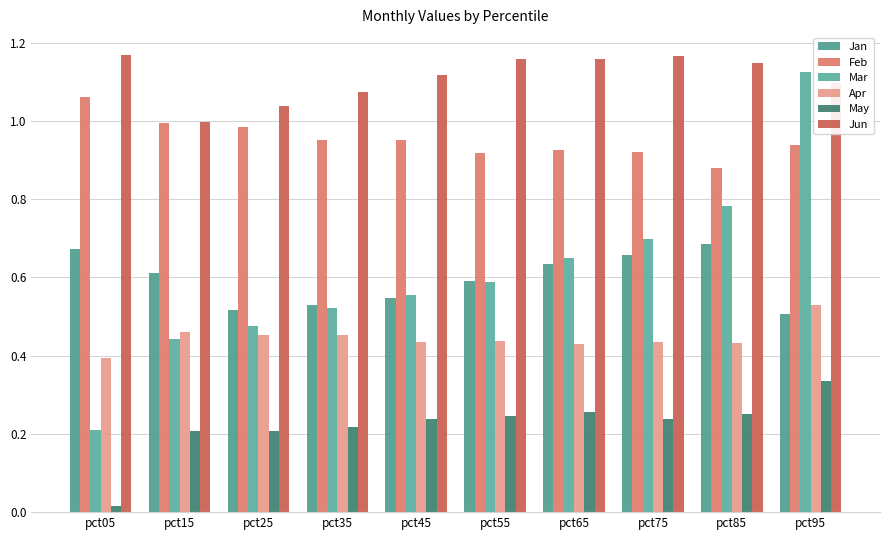

What is the spread (max minus min) of values at pct75?

0.9